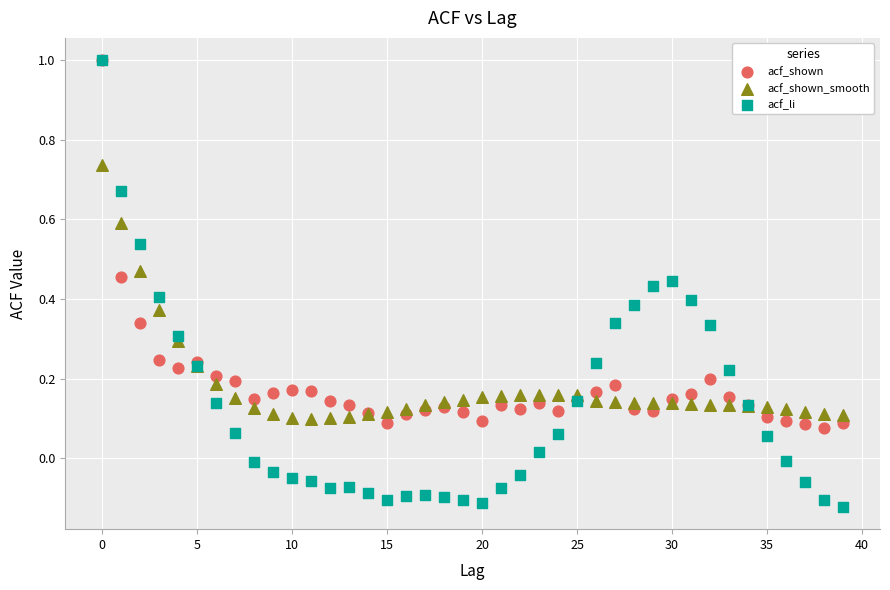

Which series contains the lowest Y value?

acf_li